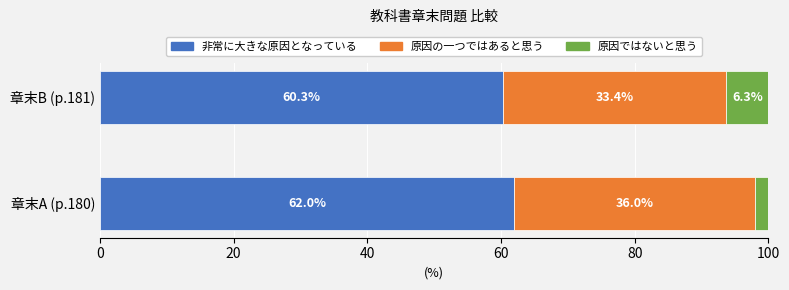

Is it true that 非常に大きな原因となっている equals 62.0 at 章末A (p.180)?

True